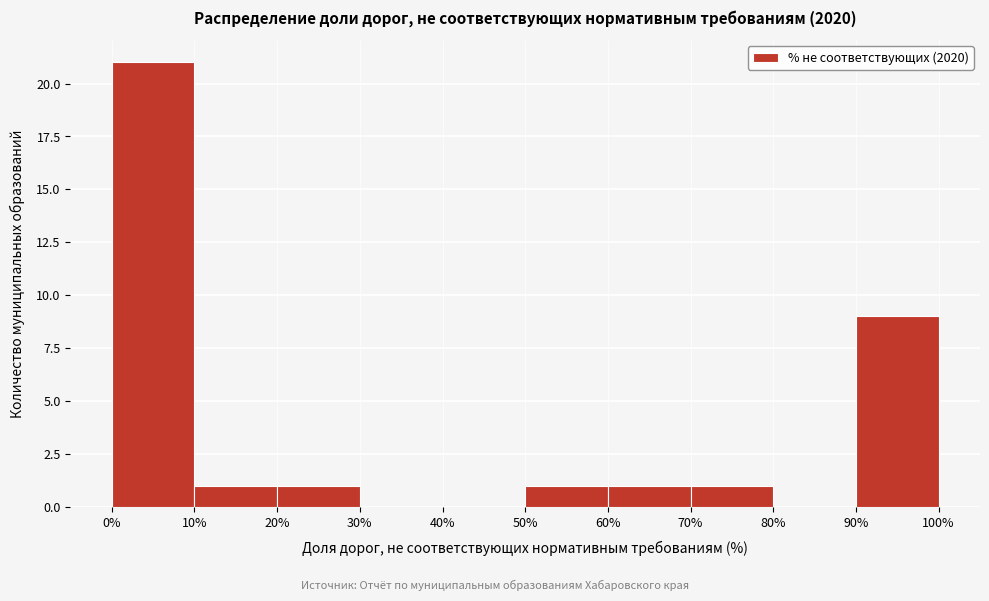

How tall is the bar that spans 60% to 70% on the x-axis? The values are not printed on the chart, so give them approximately, as read against the axis.

1